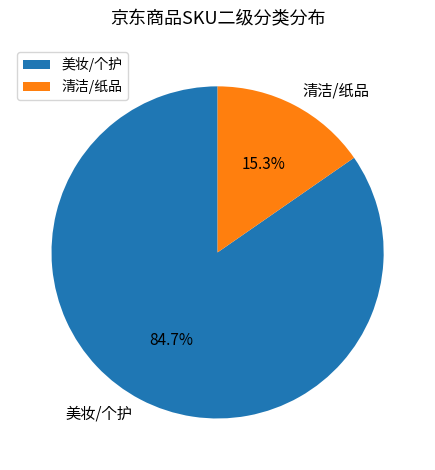

Which slice represents more than half of the pie?

美妆/个护